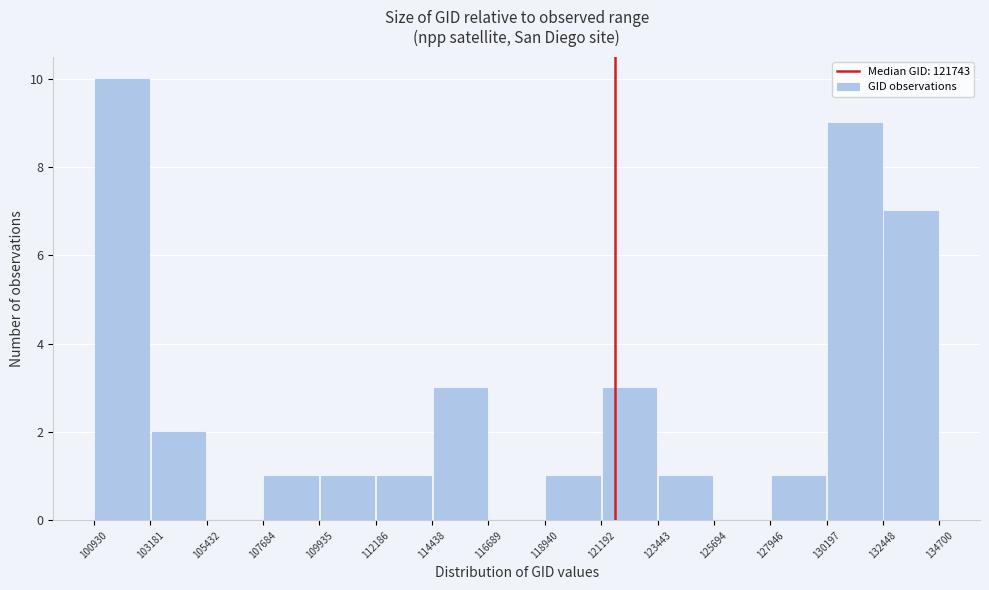

Reading left to right, list every bar in this chart as the range it spans on the x-axis followed by its height. The values are not printed on the chart, so give them approximately, as read against the axis.

100930 to 103181: 10
103181 to 105432: 2
105432 to 107684: 0
107684 to 109935: 1
109935 to 112186: 1
112186 to 114438: 1
114438 to 116689: 3
116689 to 118940: 0
118940 to 121192: 1
121192 to 123443: 3
123443 to 125694: 1
125694 to 127946: 0
127946 to 130197: 1
130197 to 132448: 9
132448 to 134700: 7